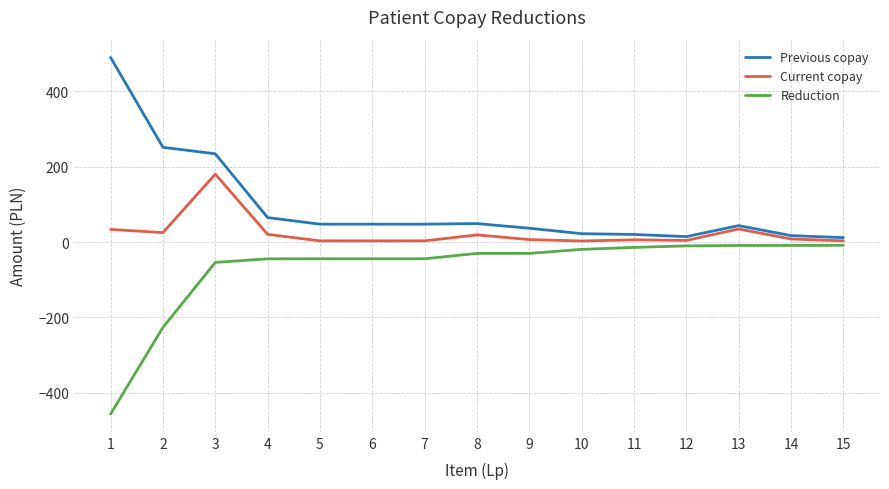

What is the difference between the highest and lowest values at 1?

946.9